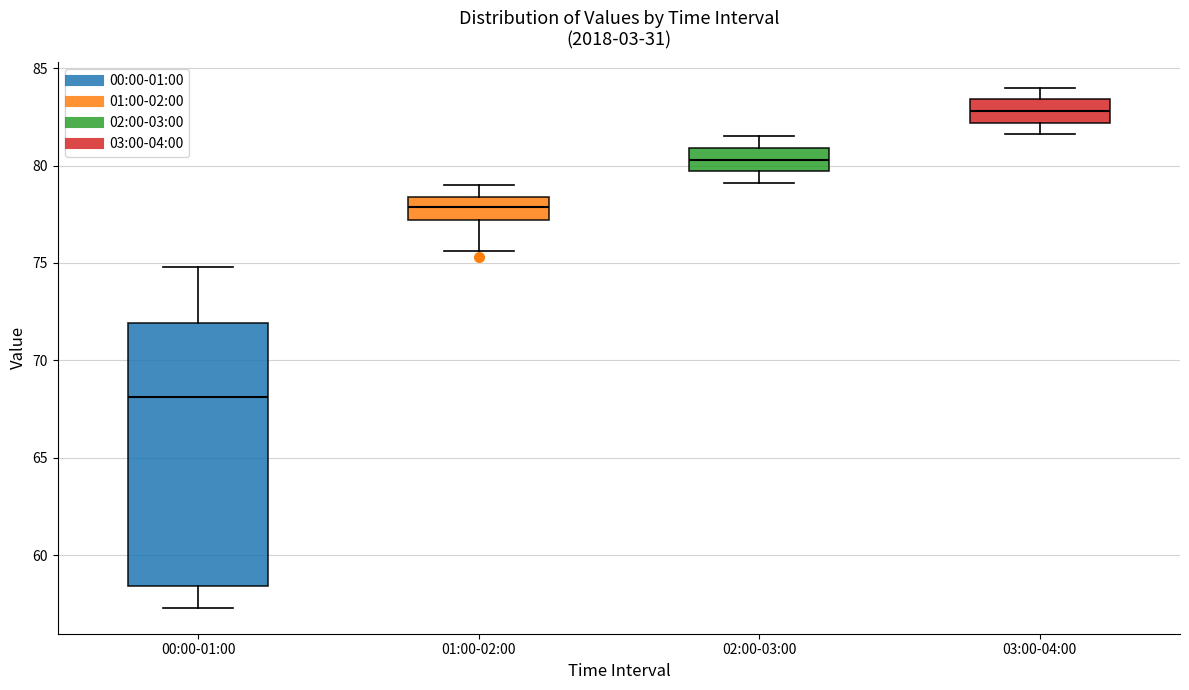

Reading left to right, transcribe this box plot: for each box, give where its median line is, the range the box spans, and where its two whiskers end, as read against the y-axis. The values are not printed on the chart, so give them approximately, as read against the axis.

00:00-01:00: median 68.0, box 58.5 to 72.0, whiskers 57.5 to 75.0
01:00-02:00: median 78.0, box 77.0 to 78.5, whiskers 75.5 to 79.0
02:00-03:00: median 80.5, box 79.5 to 81.0, whiskers 79.0 to 81.5
03:00-04:00: median 83.0, box 82.0 to 83.5, whiskers 81.5 to 84.0